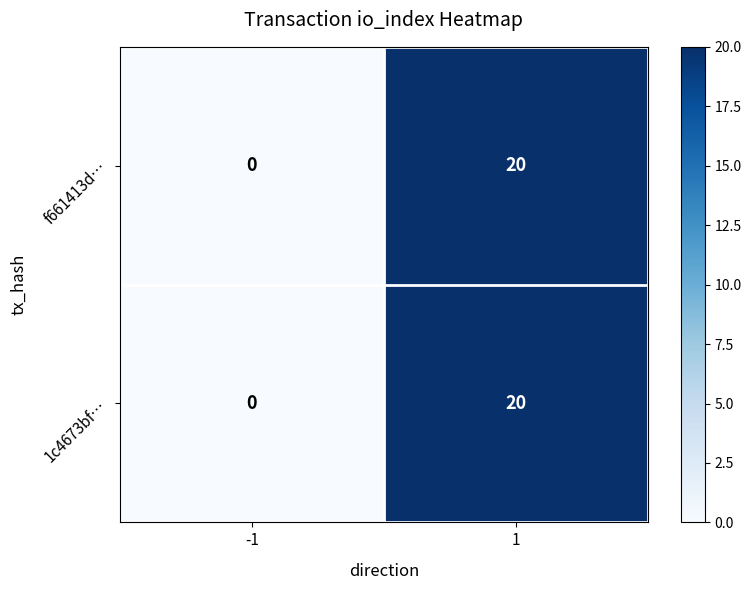

What is the difference between the f661413d… values at -1 and 1?

20